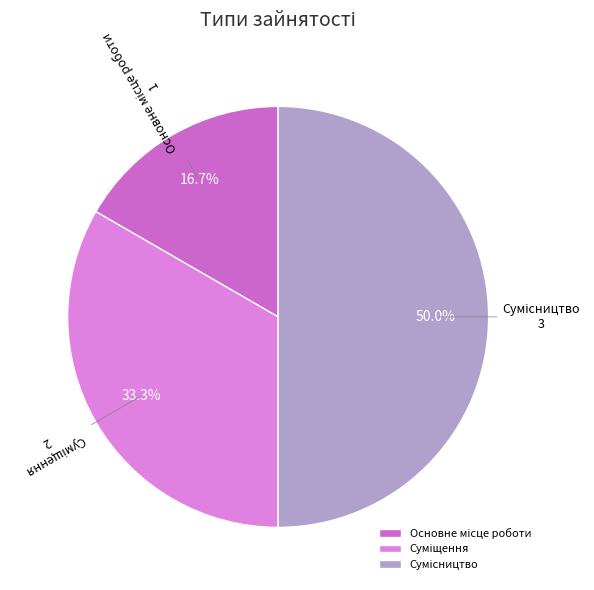

How many slices are in this pie chart?

3